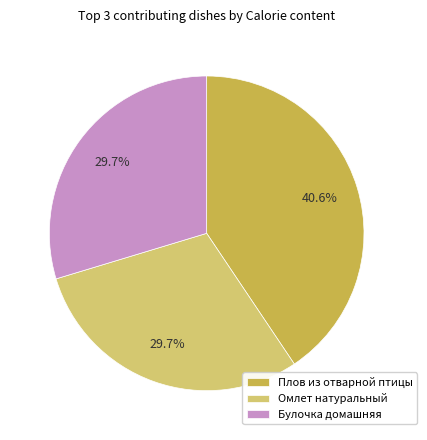

Between Плов из отварной птицы and Булочка домашняя, which is larger?

Плов из отварной птицы